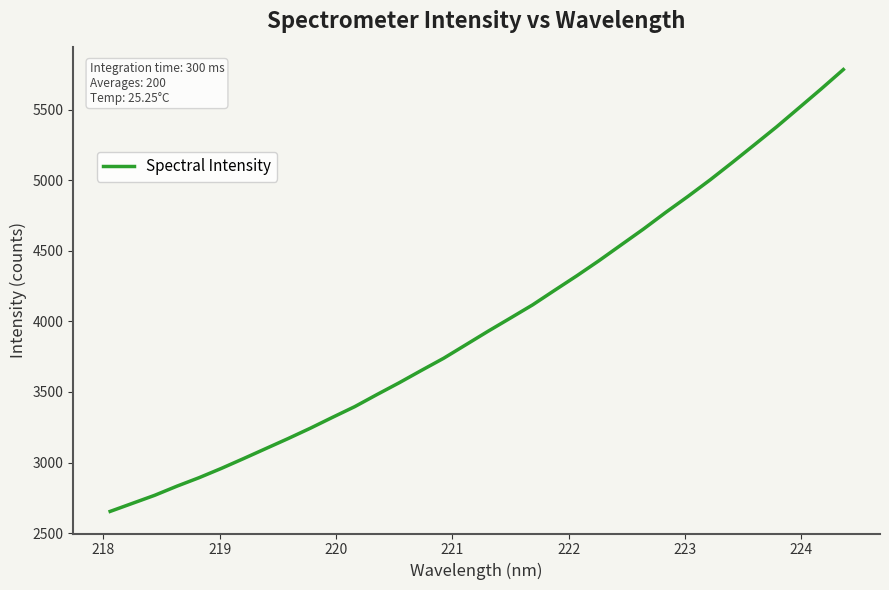

What is the difference between the maximum and minimum values?

3129.7